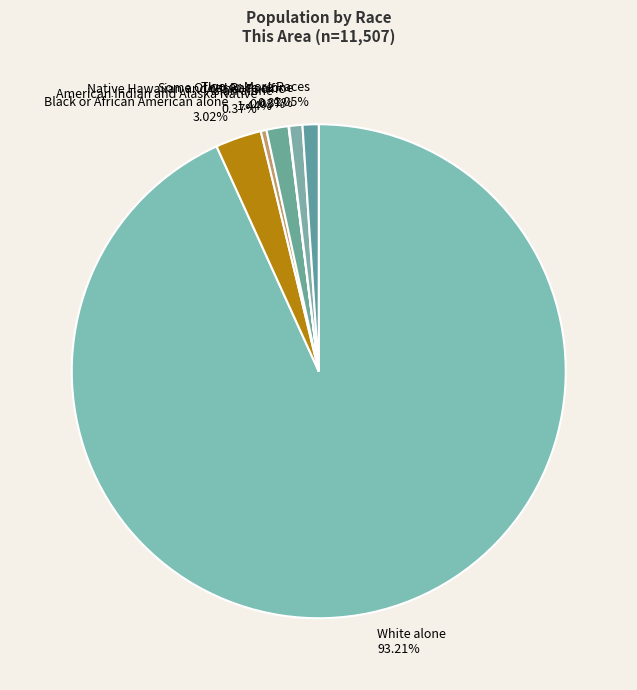

Is there any slice that represents more than half of the pie?

Yes